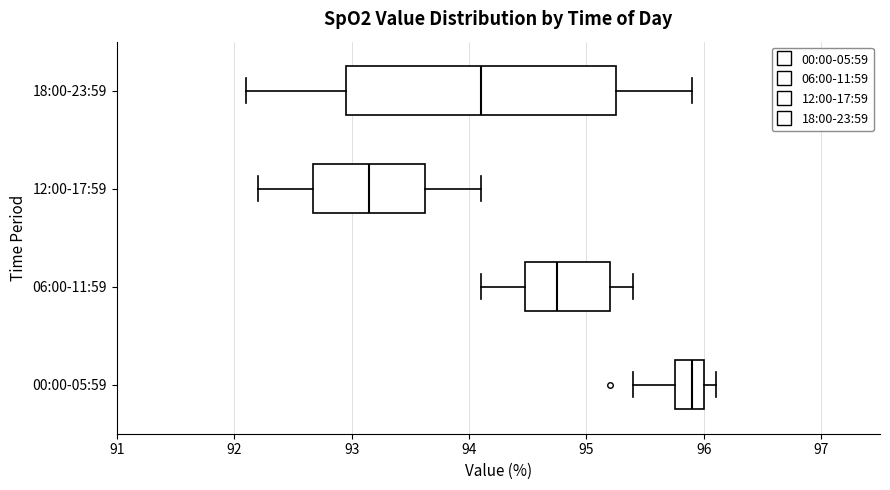

Where is the left edge of the box for 18:00-23:59 on the x-axis? The values are not printed on the chart, so give them approximately, as read against the axis.

93.0